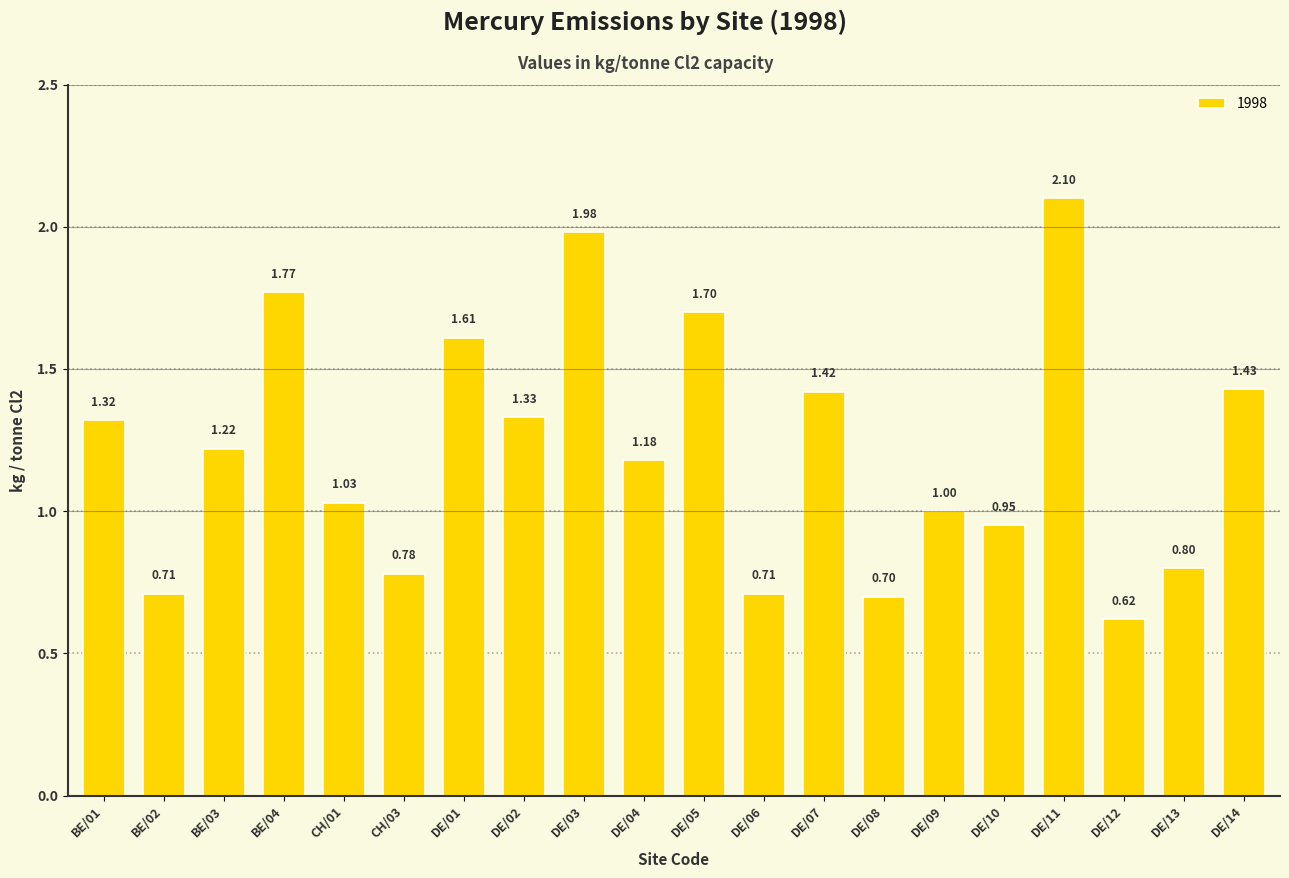

What is the difference between the values at DE/01 and DE/12?

1.0